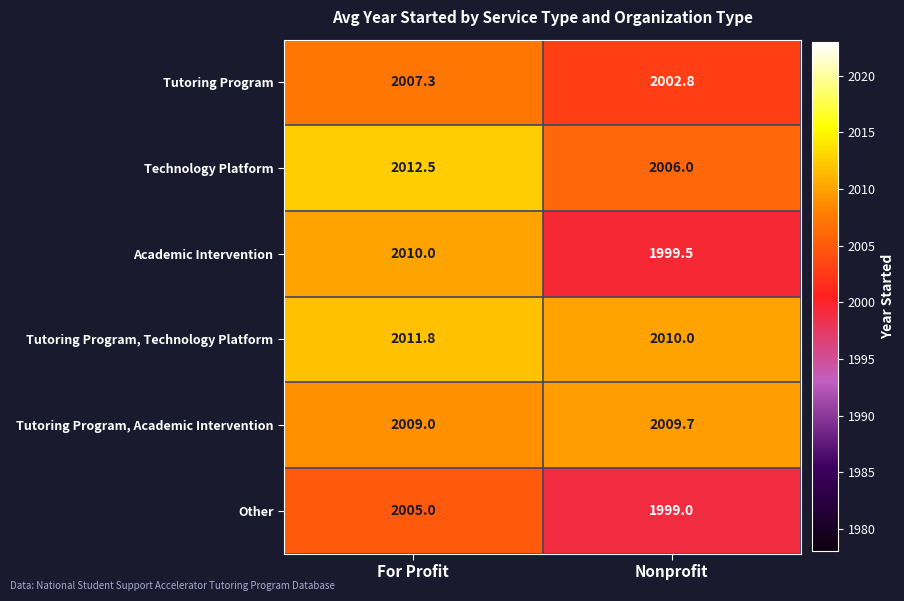

Which category has the highest value across all series?

For Profit